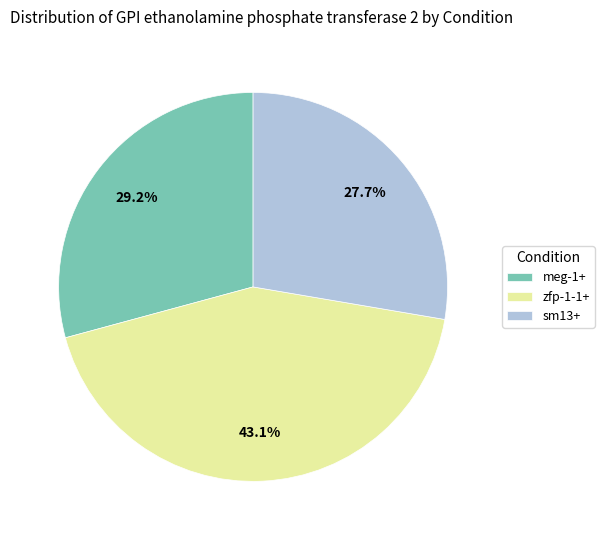

To the nearest percent, what percentage of the pie is zfp-1-1+?

43%